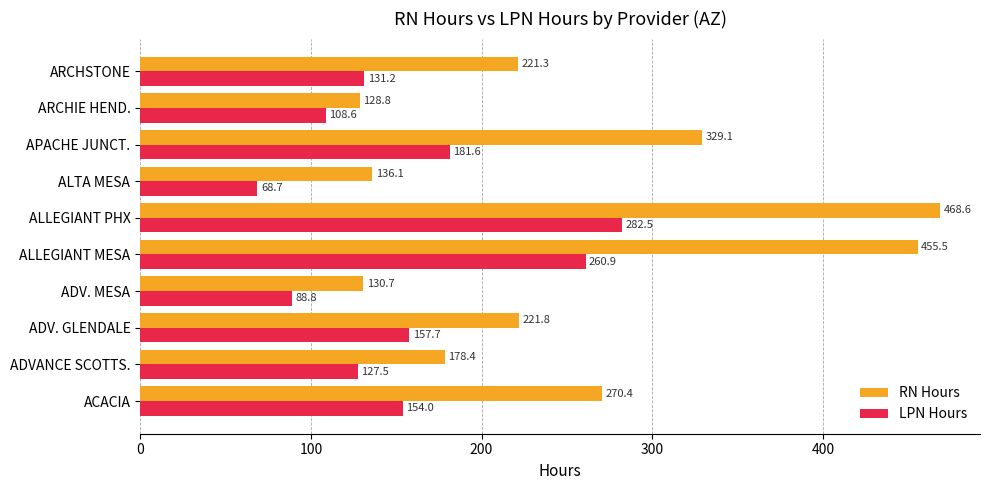

List the series in order of their peak value, highest first.

RN Hours, LPN Hours